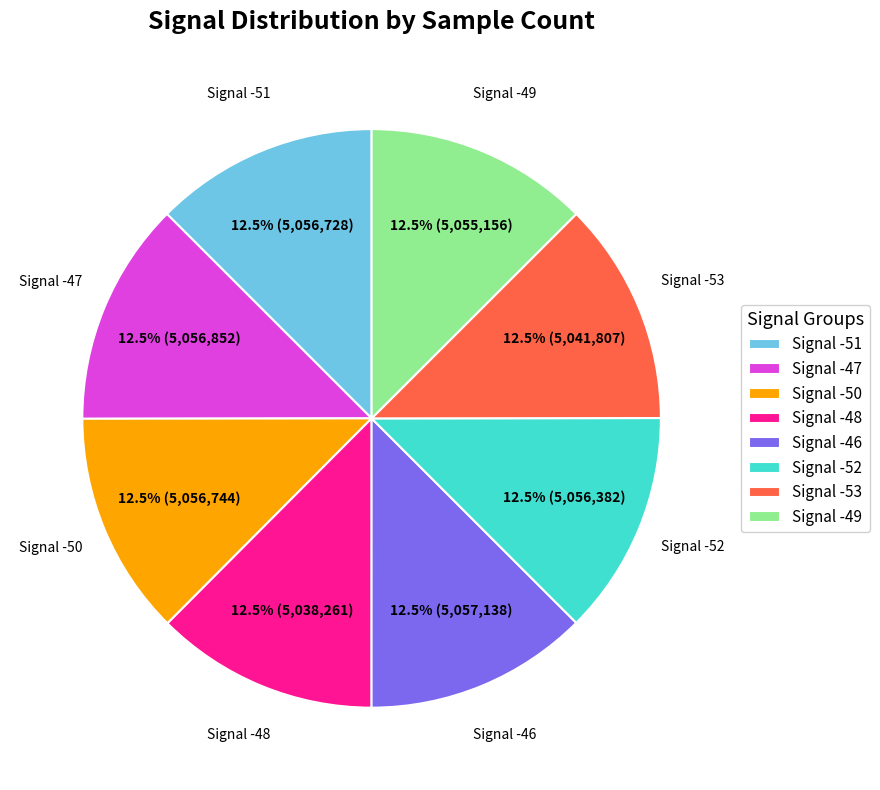

Is there a majority slice in this chart?

No